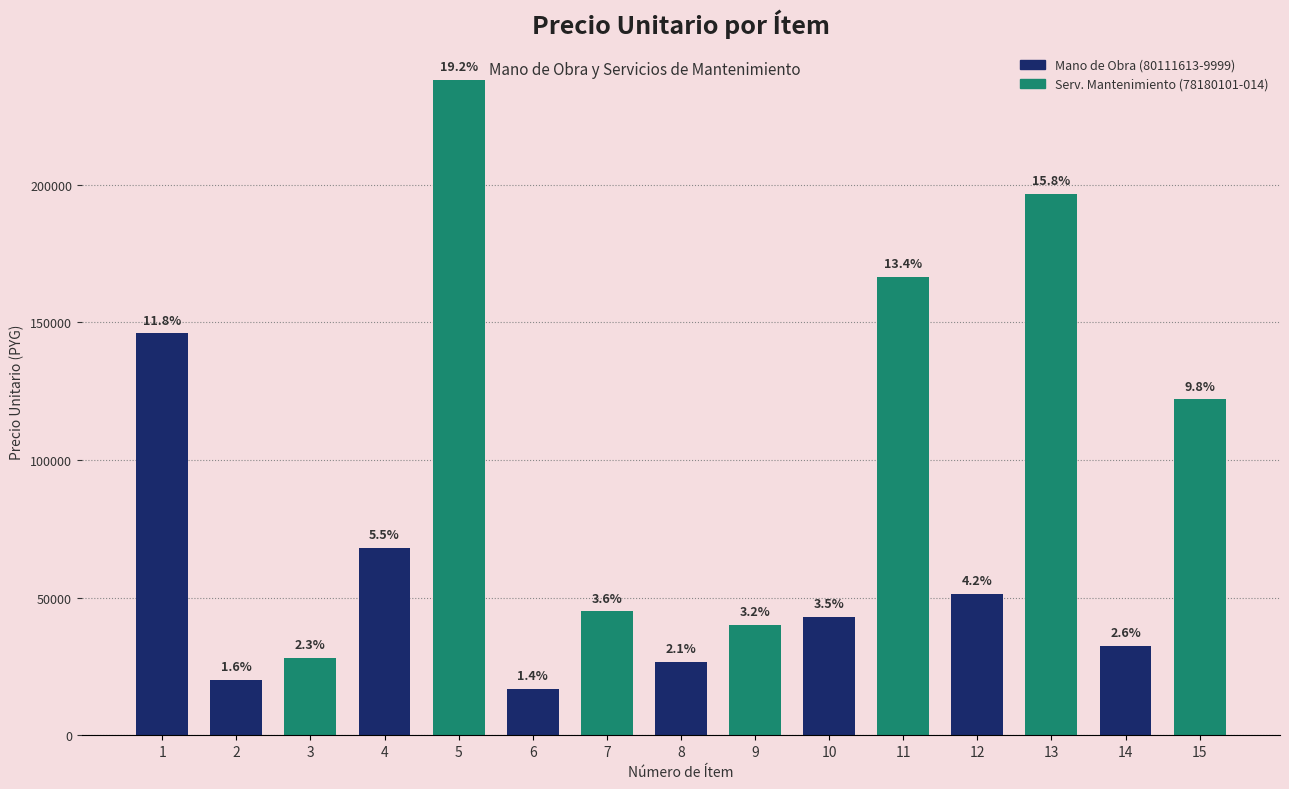

The chart shows a value of 16903 at 8. True or false?

False